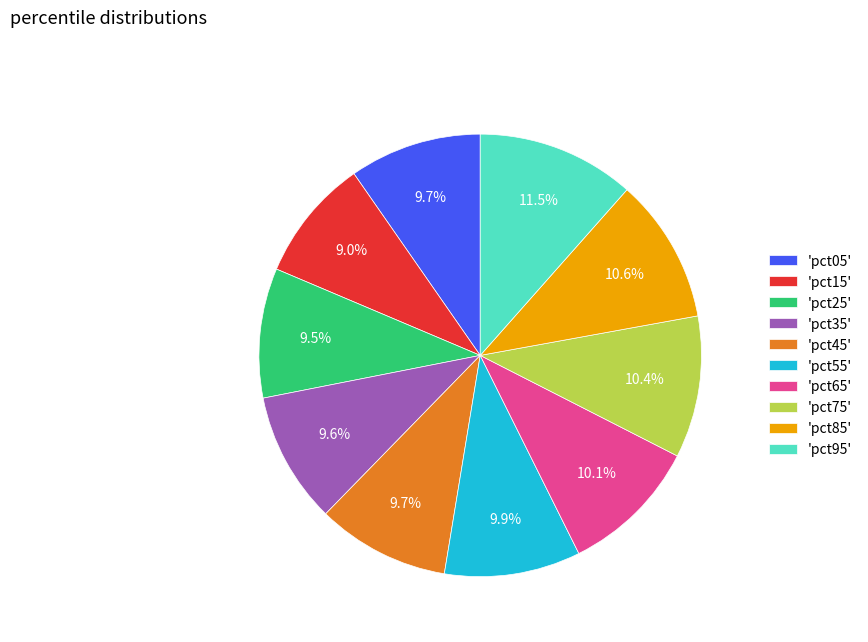

What is the smallest slice in the pie chart?

'pct15'